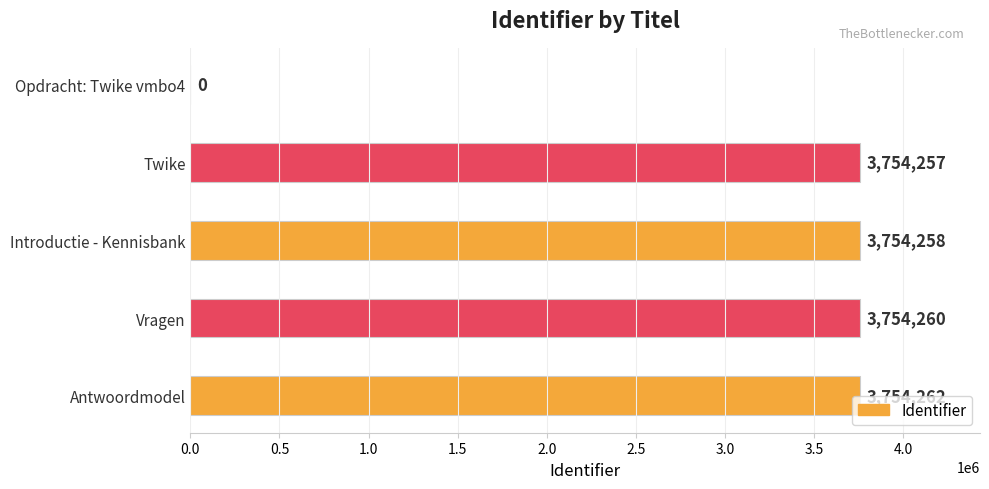

Where is the data nearest to the value 1877131?

Twike